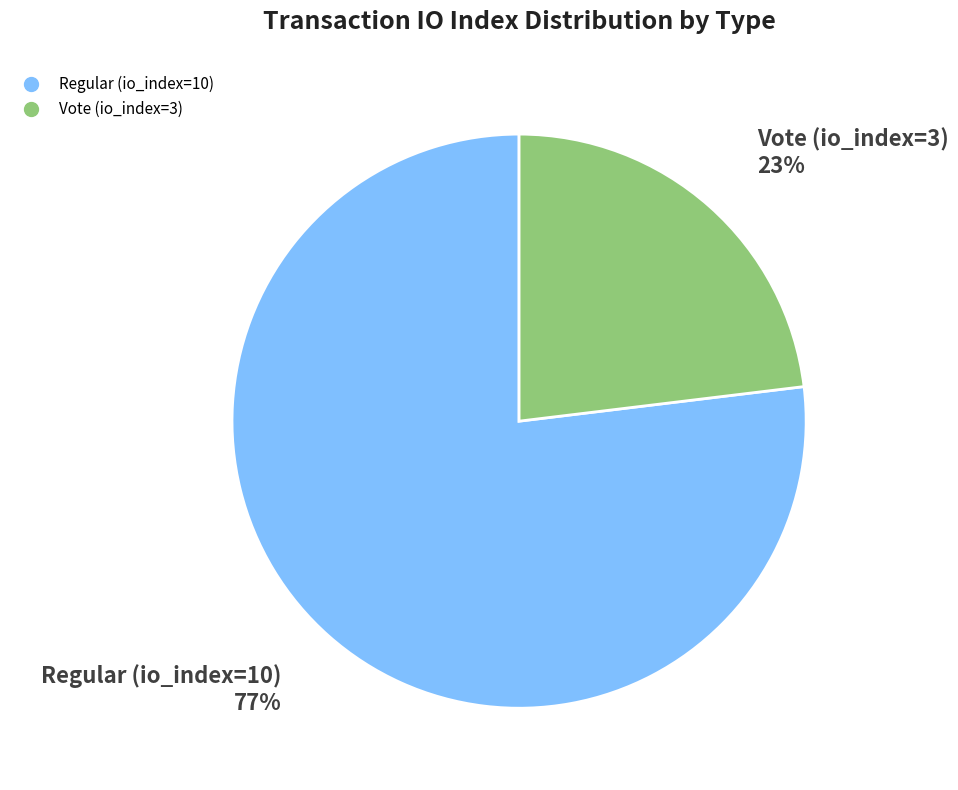

Between Vote (io_index=3) and Regular (io_index=10), which is larger?

Regular (io_index=10)